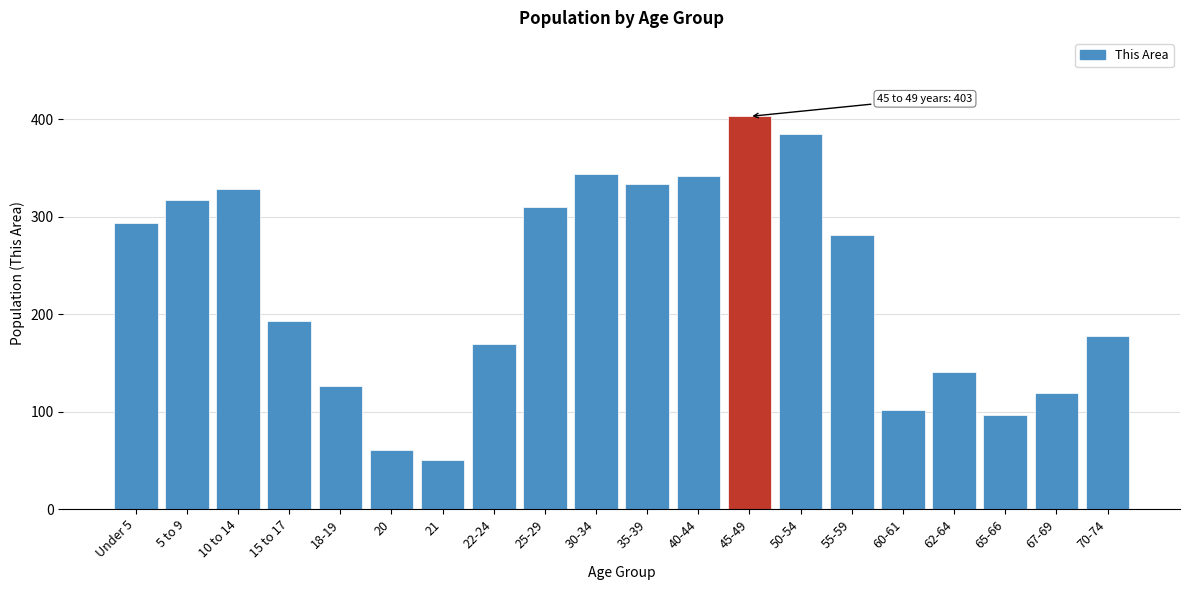

Reading left to right, list all the values displayed in this chart.

294	317	328	193	126	61	50	169	310	344	334	342	403	385	281	102	141	97	119	178